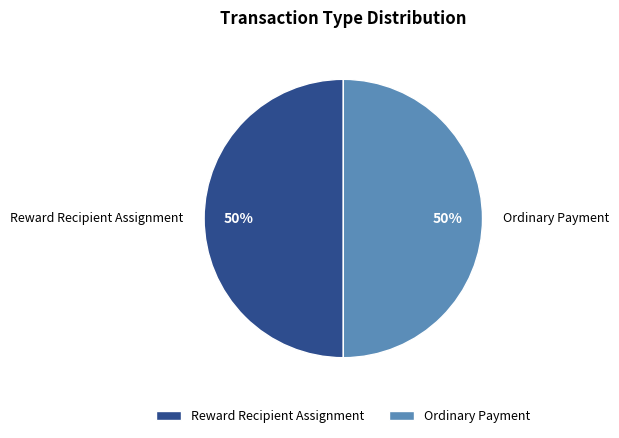

True or false: Reward Recipient Assignment accounts for 50% of the total.

True